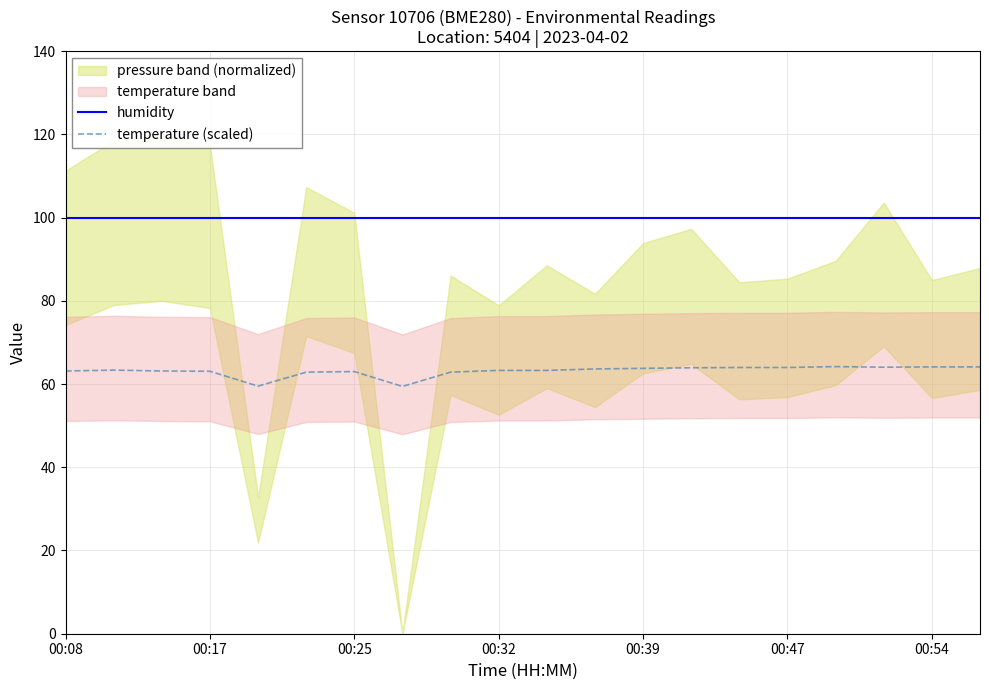

What position from the left is 16?

17